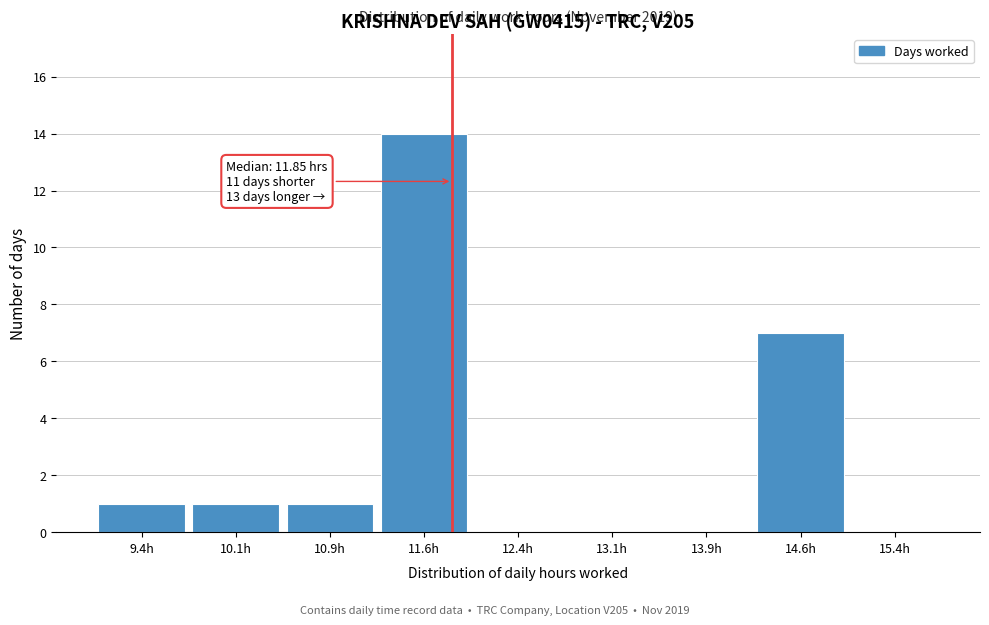

Over which range of the x-axis is the bar tallest?

11.25 to 12.00